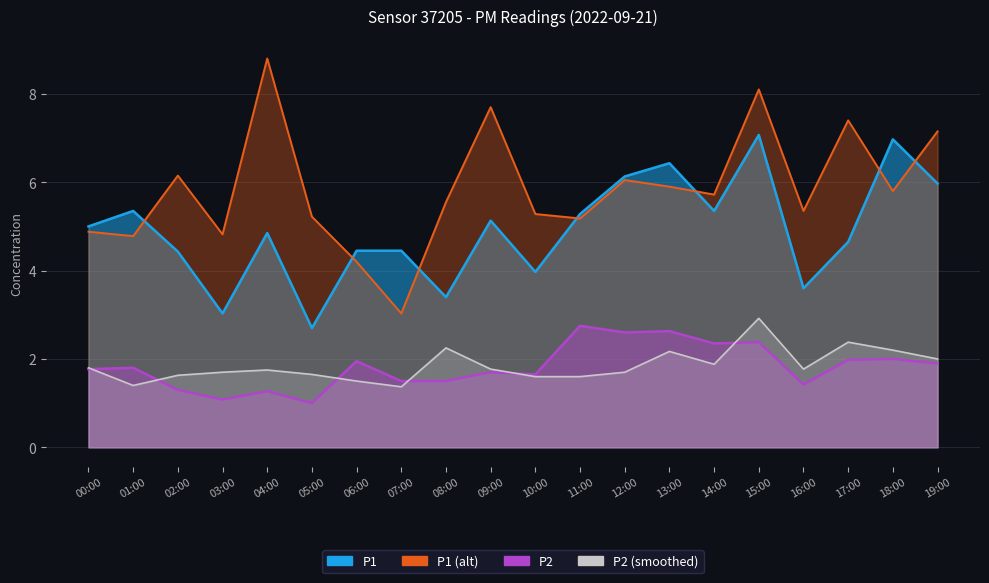

At which category is the sum across all series the highest?

15:00